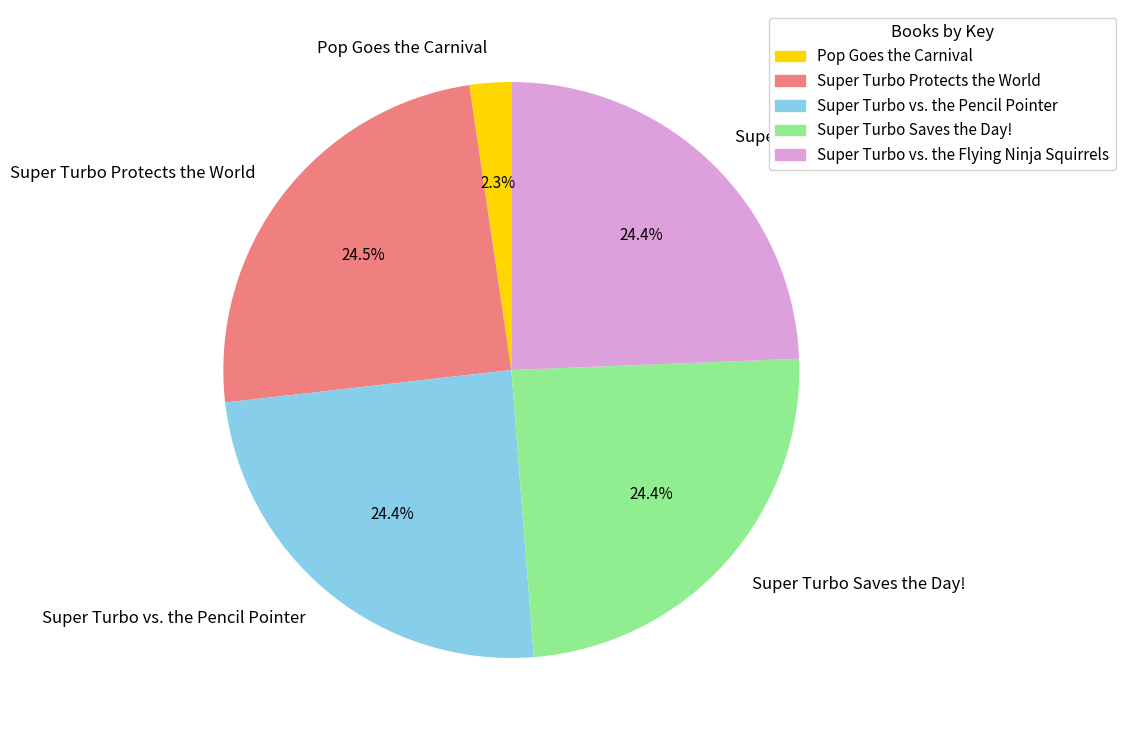

Does Super Turbo Protects the World account for over 50% of the chart?

No